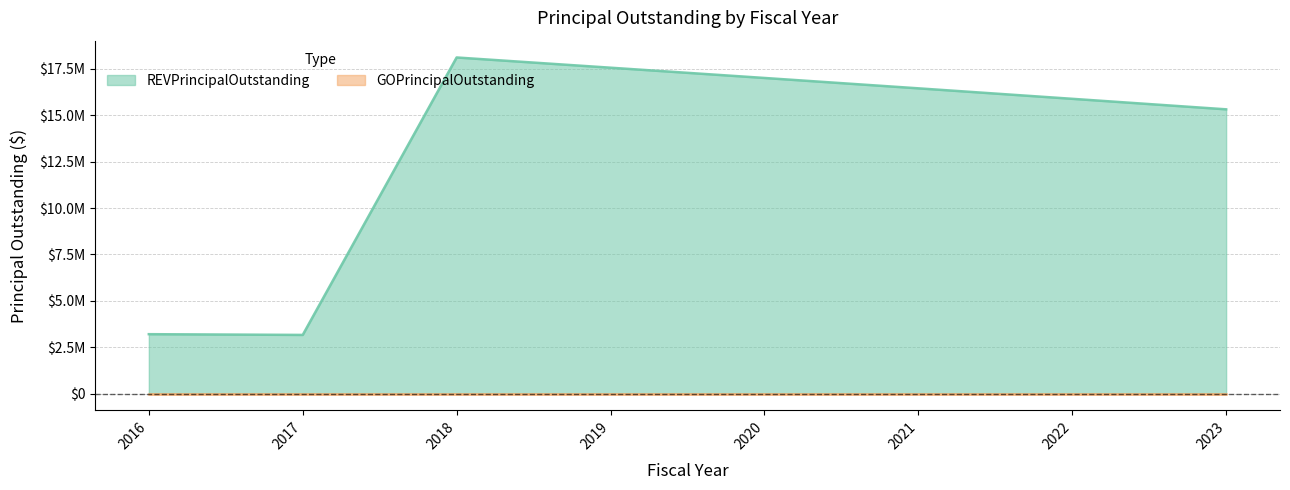

Rank the categories by value from highest to lowest.

2018, 2019, 2020, 2021, 2022, 2023, 2016, 2017